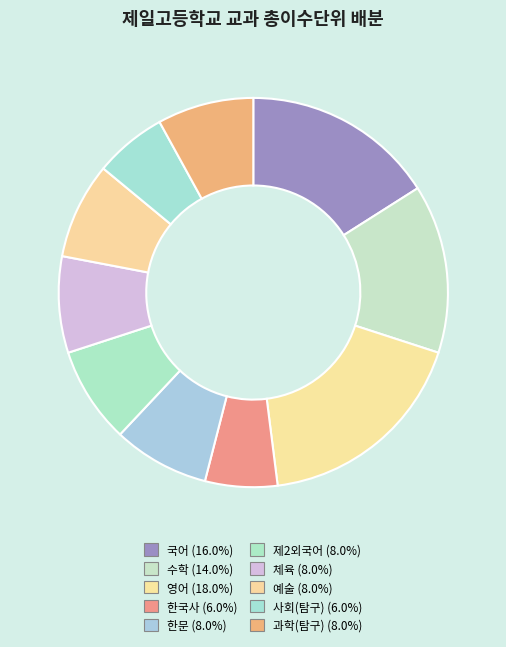

How many segments does this pie chart have?

10